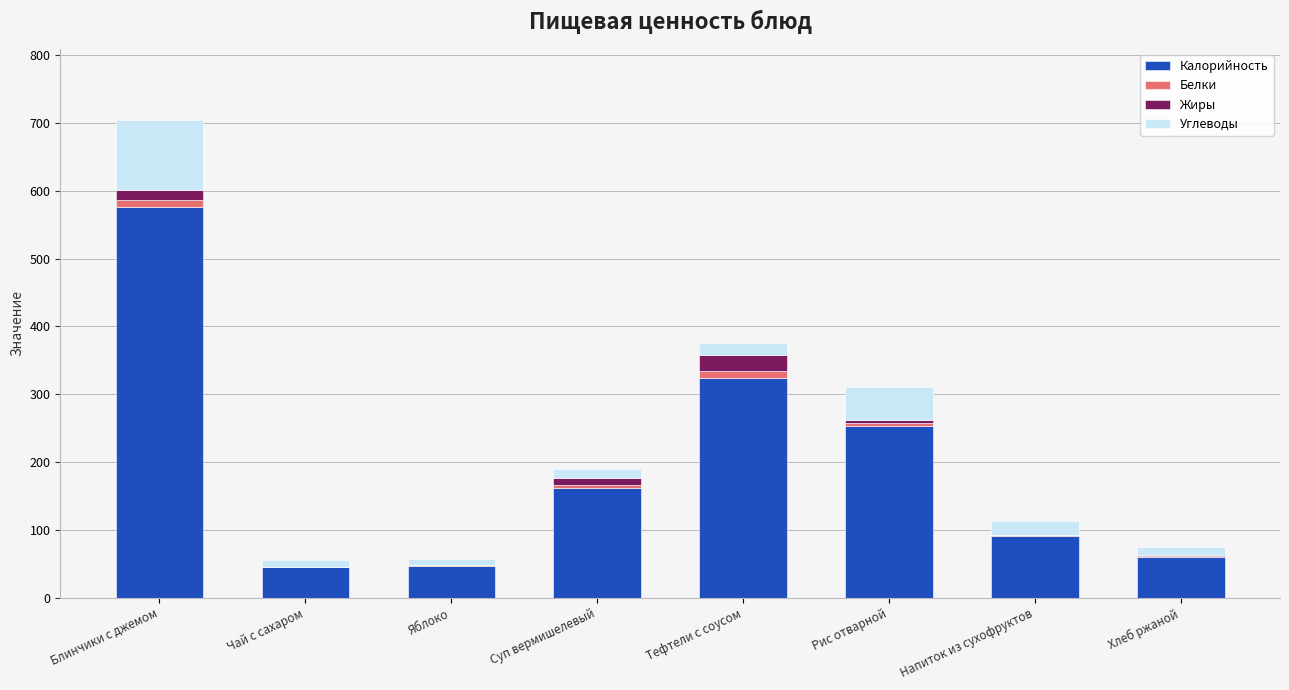

Is it true that Калорийность equals 566.3 at Тефтели с соусом?

False